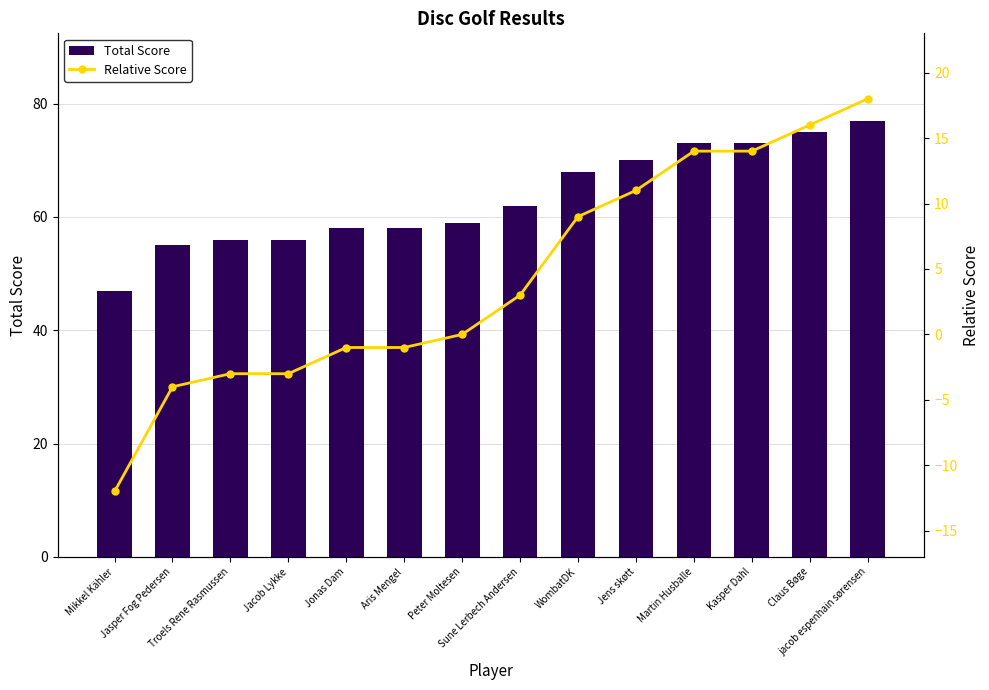

Which series has the largest total across all categories?

Total Score